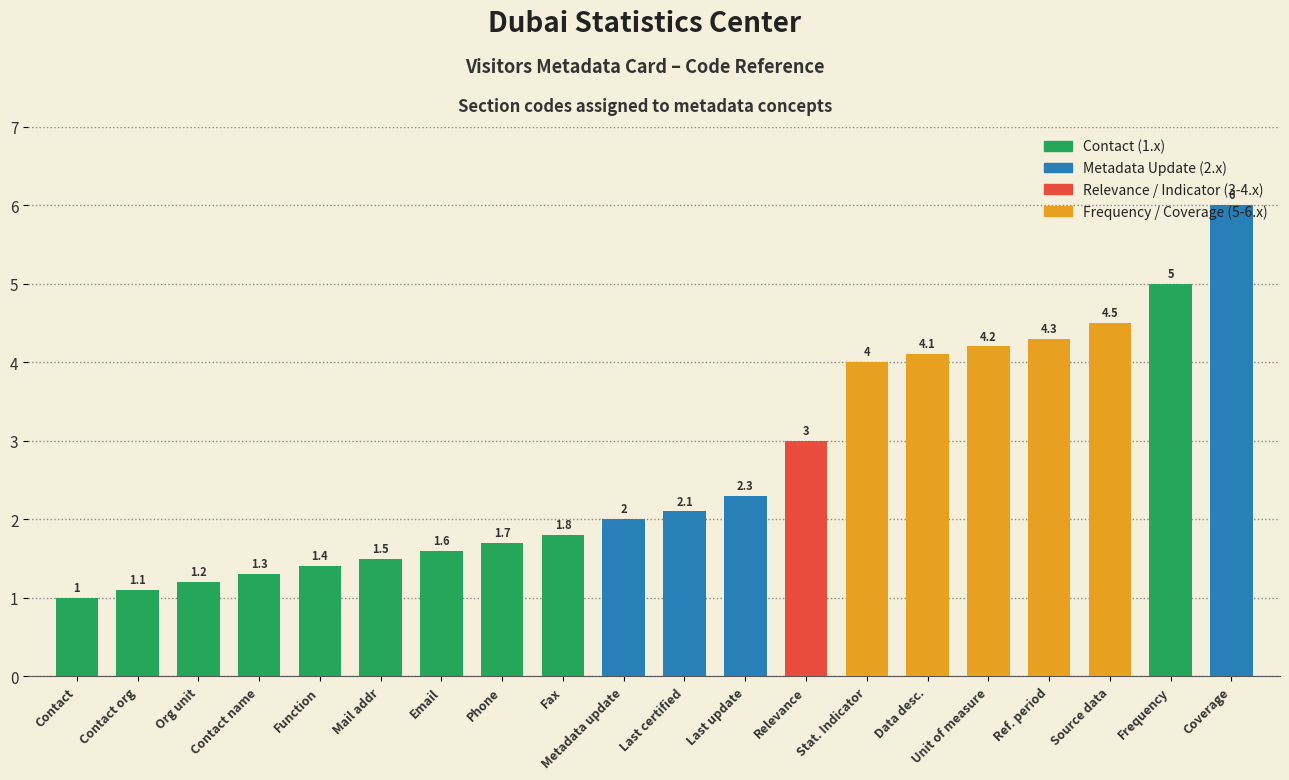

Rank the categories by value from lowest to highest.

Contact, Contact org, Org unit, Contact name, Function, Mail addr, Email, Phone, Fax, Metadata update, Last certified, Last update, Relevance, Stat. Indicator, Data desc., Unit of measure, Ref. period, Source data, Frequency, Coverage